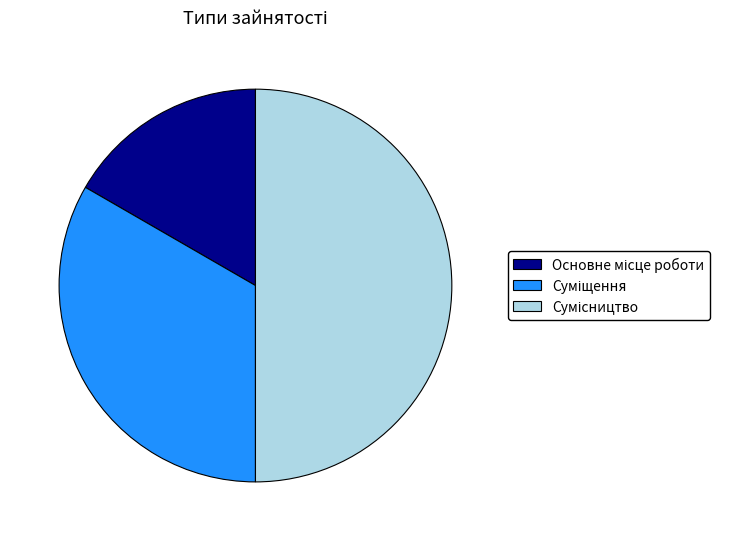

How many segments does this pie chart have?

3